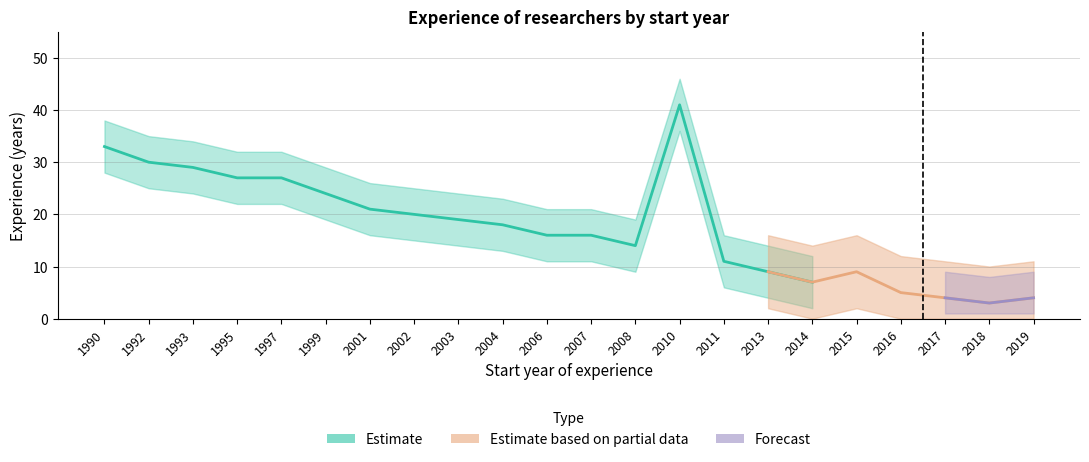

What is the value of the upper point at the 7th from the left?

26